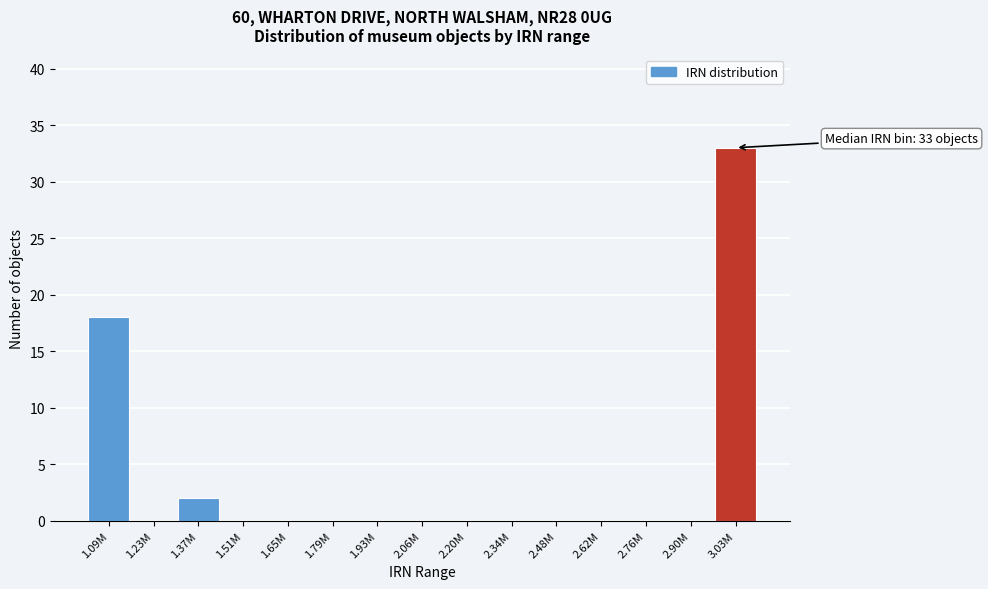

Reading right to left, transcribe all the data shown in this chart.

3.03M=33	2.90M=0	2.76M=0	2.62M=0	2.48M=0	2.34M=0	2.20M=0	2.06M=0	1.93M=0	1.79M=0	1.65M=0	1.51M=0	1.37M=2	1.23M=0	1.09M=18